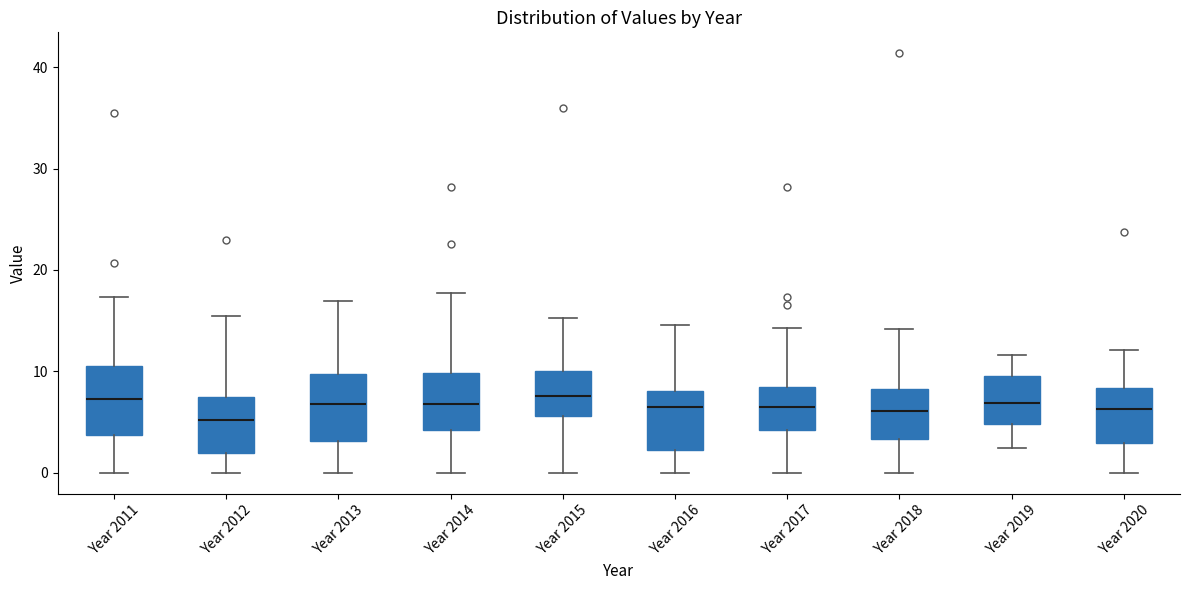

Where is the upper edge of the box for Year 2012 on the y-axis? The values are not printed on the chart, so give them approximately, as read against the axis.

8